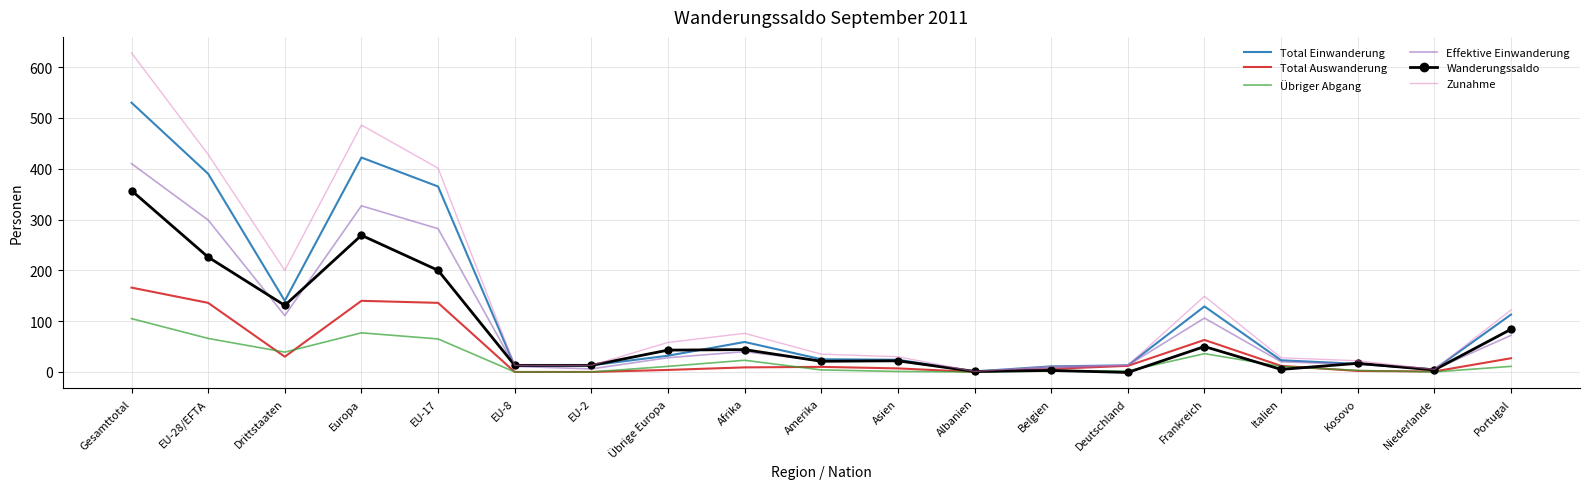

Is it true that Total Auswanderung equals 229 at Gesamttotal?

False